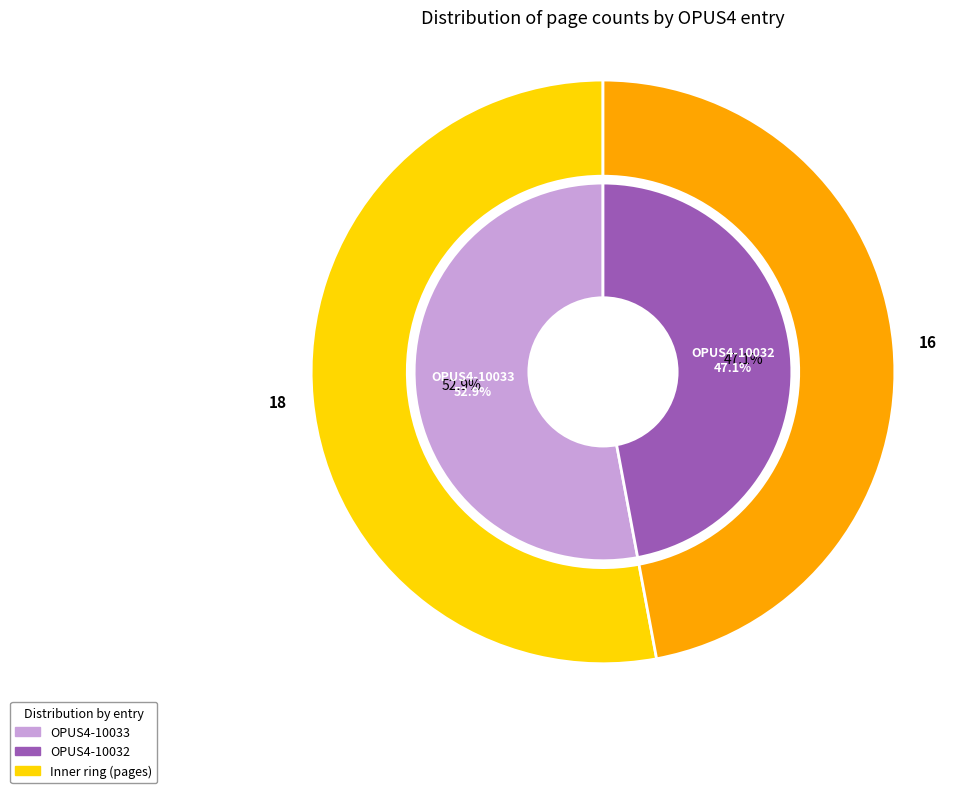

To the nearest percent, what portion does OPUS4-10032 represent?

47%